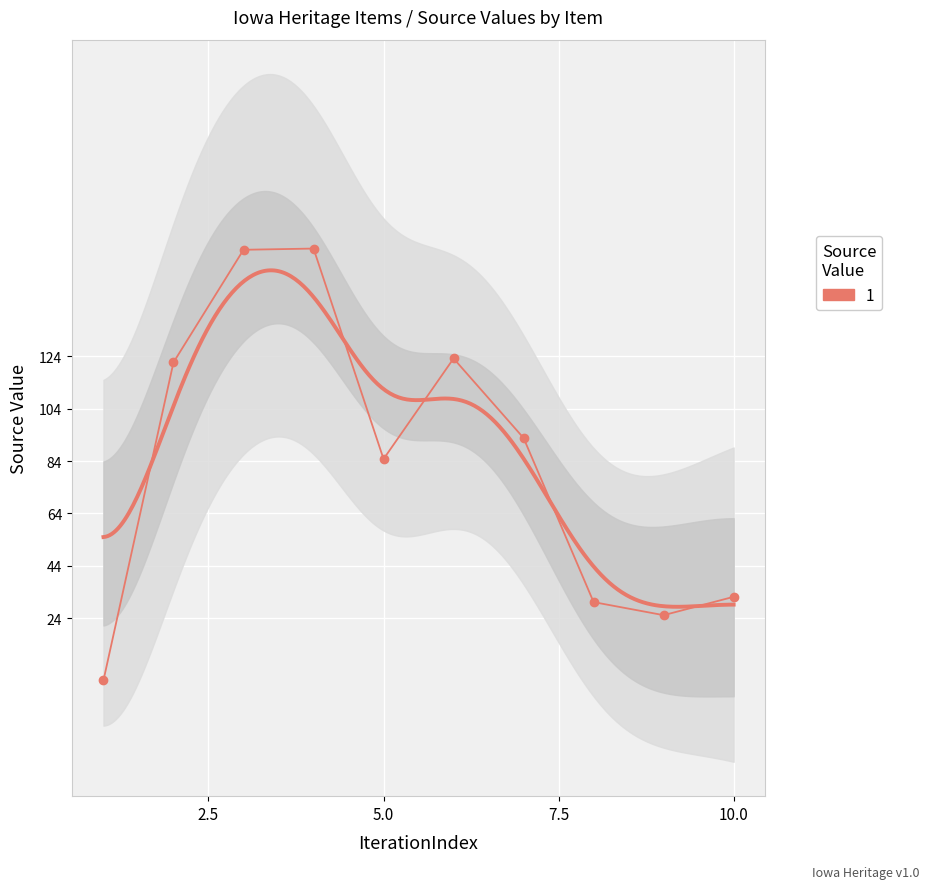

How many data points are less than 92?

5